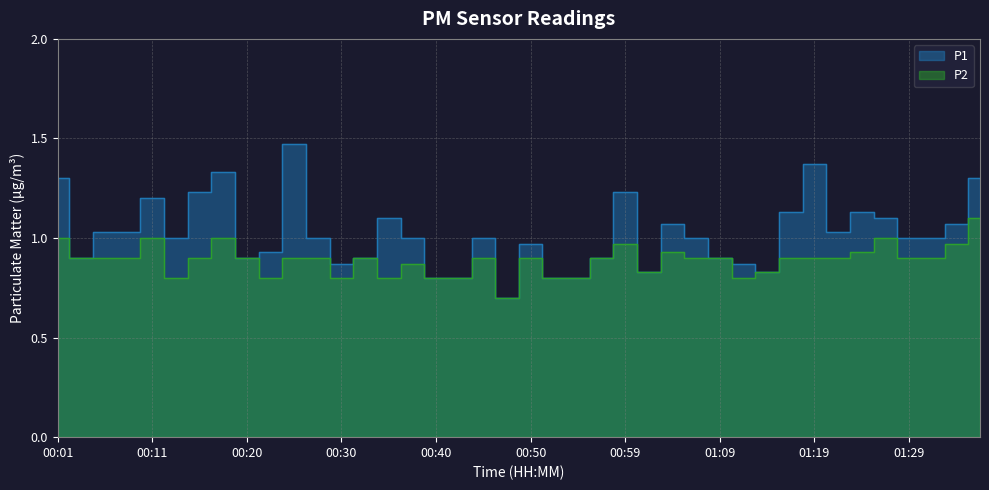

Which has a higher value, 01:02 or 00:37?

00:37